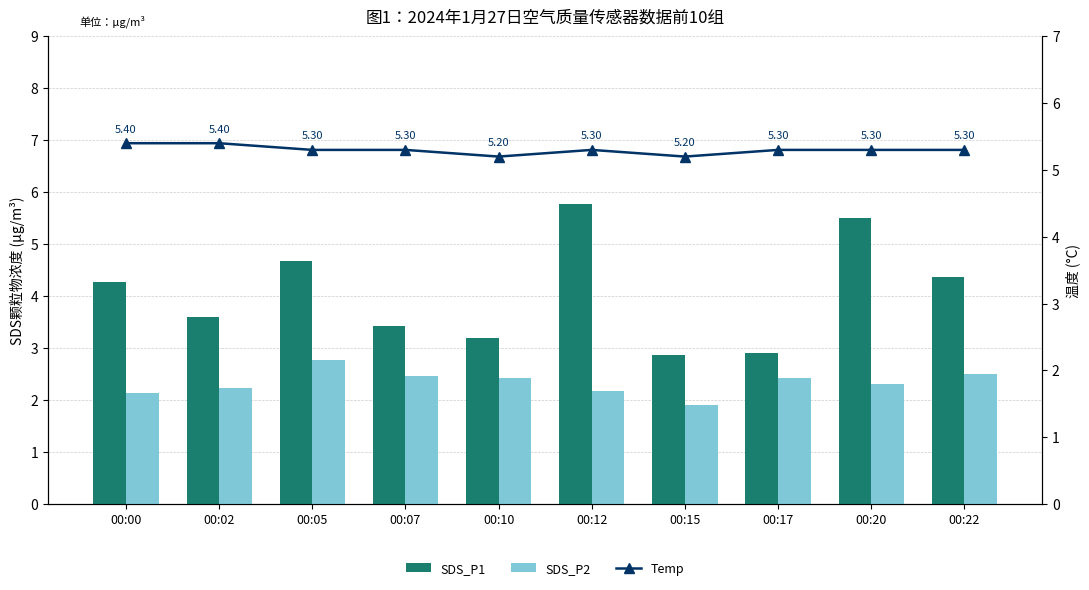

What are all the series names shown in the legend?

SDS_P1, SDS_P2, Temp